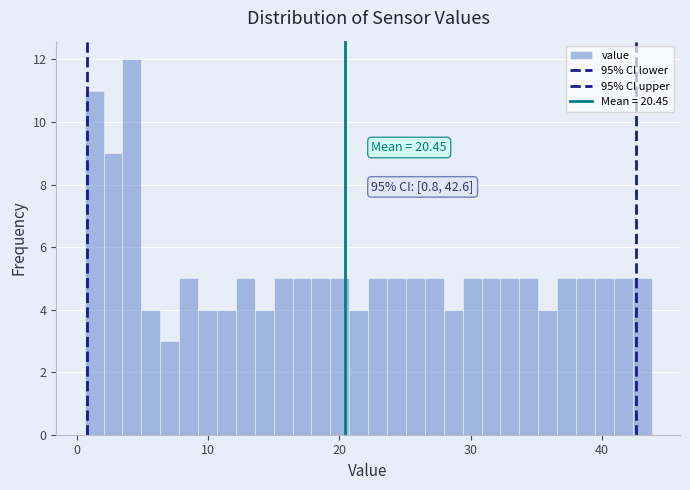

Around what value on the x-axis is the tallest bar? Give the approximate position of its centre, as read against the axis.

4